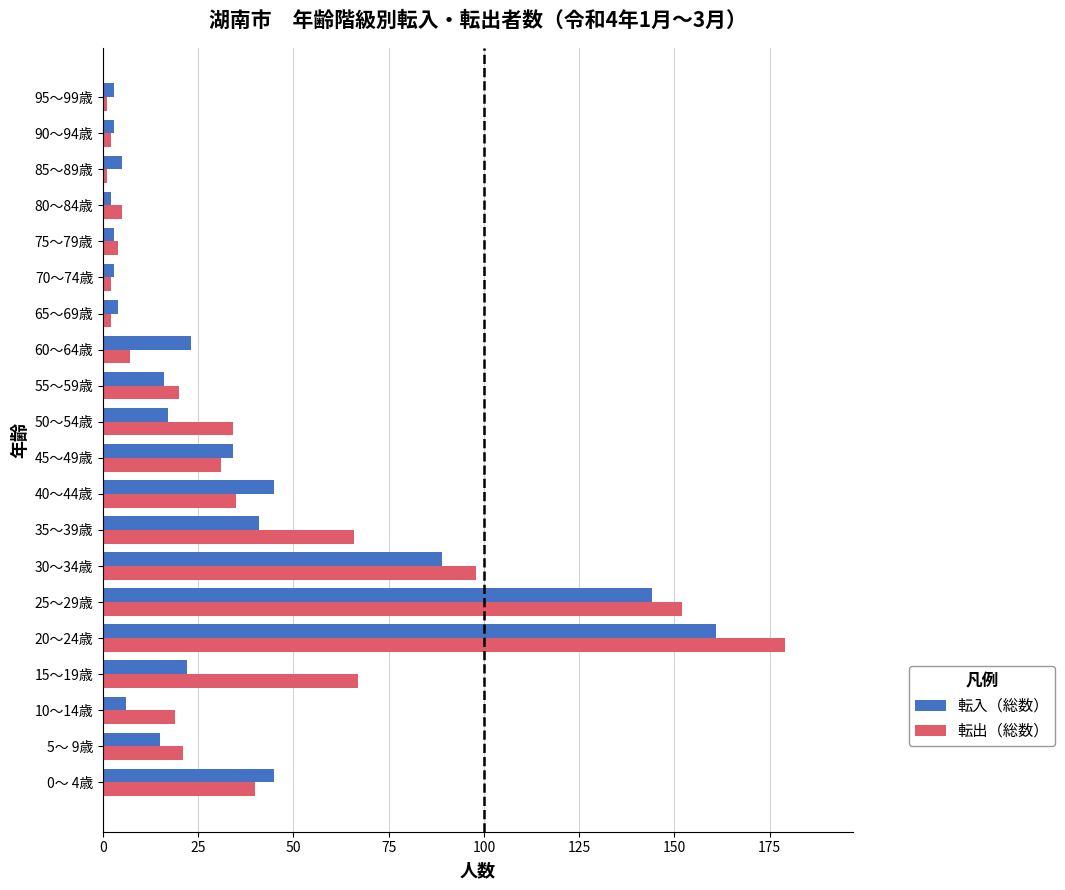

Which series changed the most between 0～ 4歳 and 45～49歳?

転入（総数）